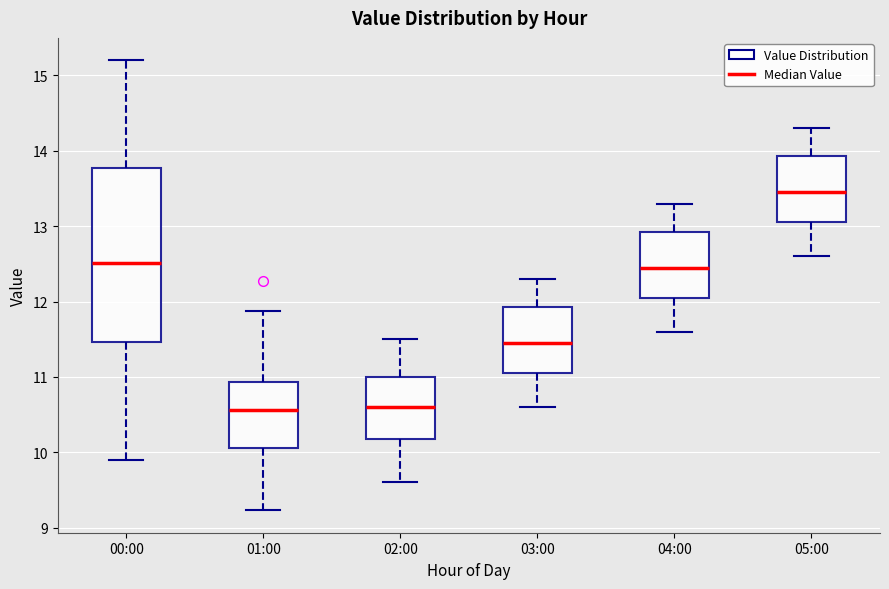

Reading left to right, transcribe this box plot: for each box, give where its median line is, the range the box spans, and where its two whiskers end, as read against the y-axis. The values are not printed on the chart, so give them approximately, as read against the axis.

00:00: median 12.5, box 11.5 to 13.8, whiskers 9.9 to 15.2
01:00: median 10.6, box 10.1 to 10.9, whiskers 9.2 to 11.9
02:00: median 10.6, box 10.2 to 11.0, whiskers 9.6 to 11.5
03:00: median 11.5, box 11.1 to 11.9, whiskers 10.6 to 12.3
04:00: median 12.5, box 12.1 to 12.9, whiskers 11.6 to 13.3
05:00: median 13.5, box 13.1 to 13.9, whiskers 12.6 to 14.3